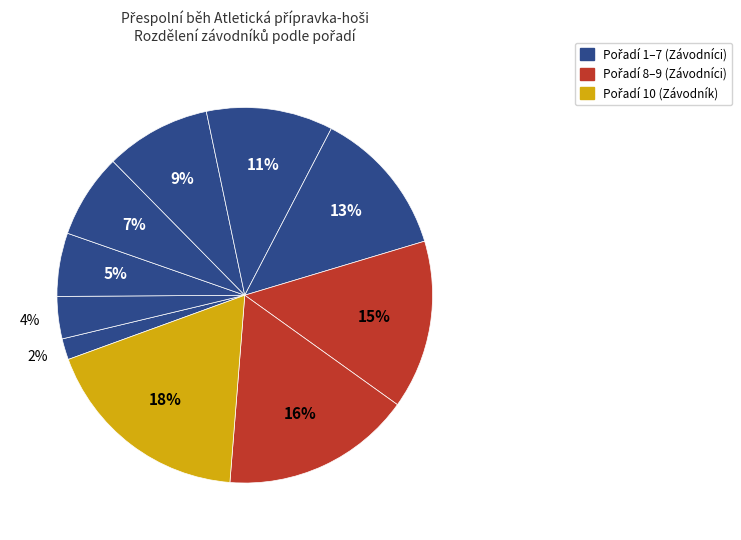

How many segments does this pie chart have?

10